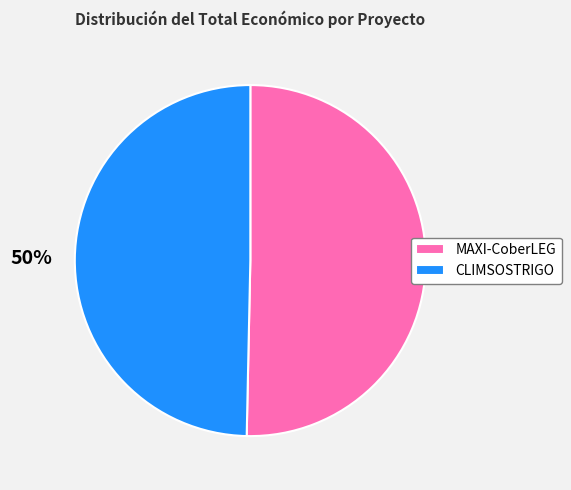

What is the ratio of the value at CLIMSOSTRIGO to the value at MAXI-CoberLEG?

1.0